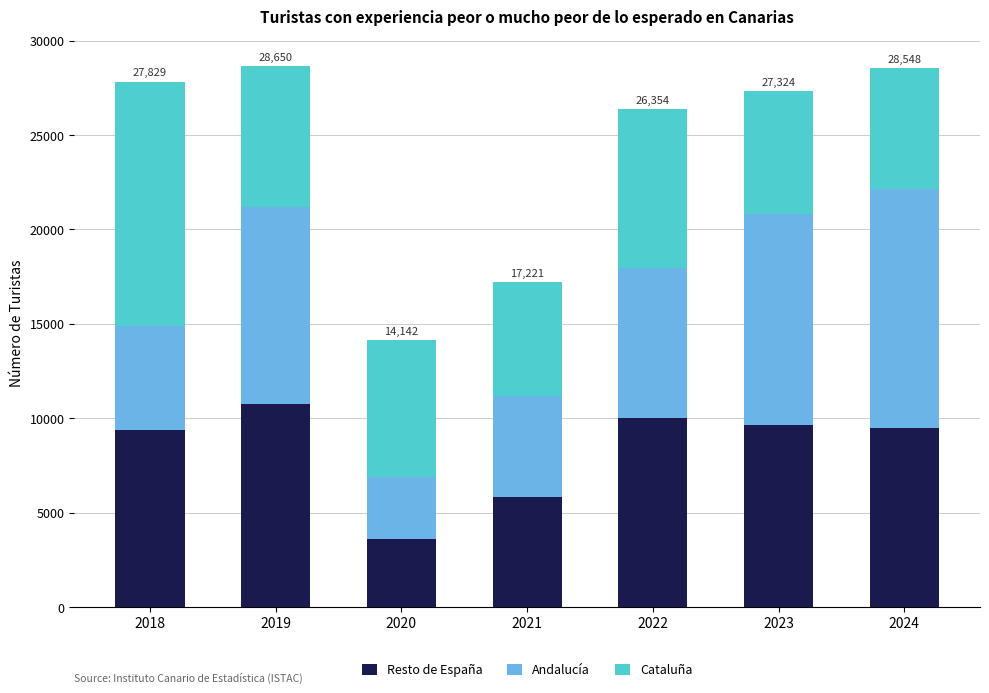

Where does the Resto de España series first go above 9472?

2019